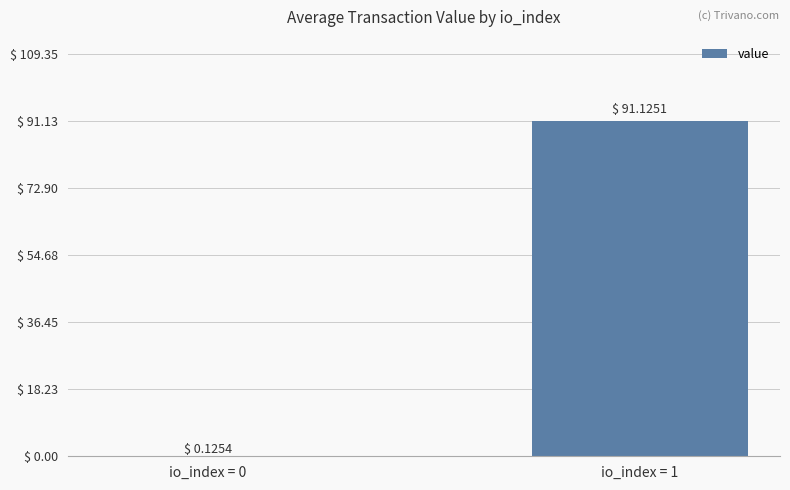

Where is the data nearest to the value 45?

io_index = 0